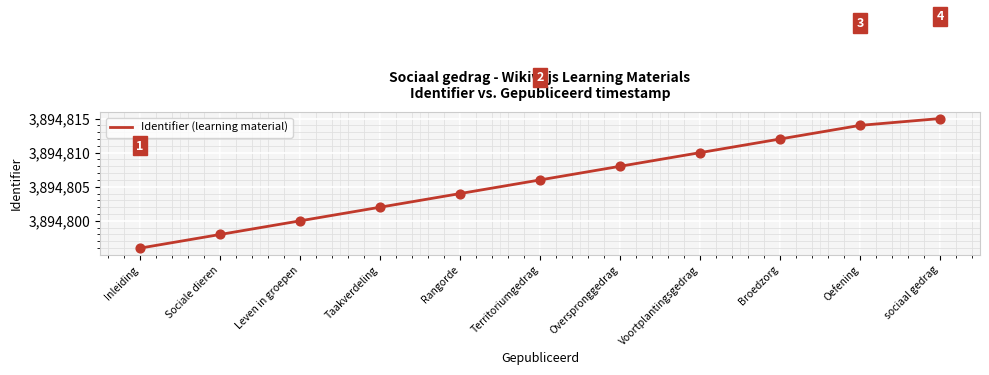

Between Sociale dieren and Leven in groepen, which is larger?

Leven in groepen